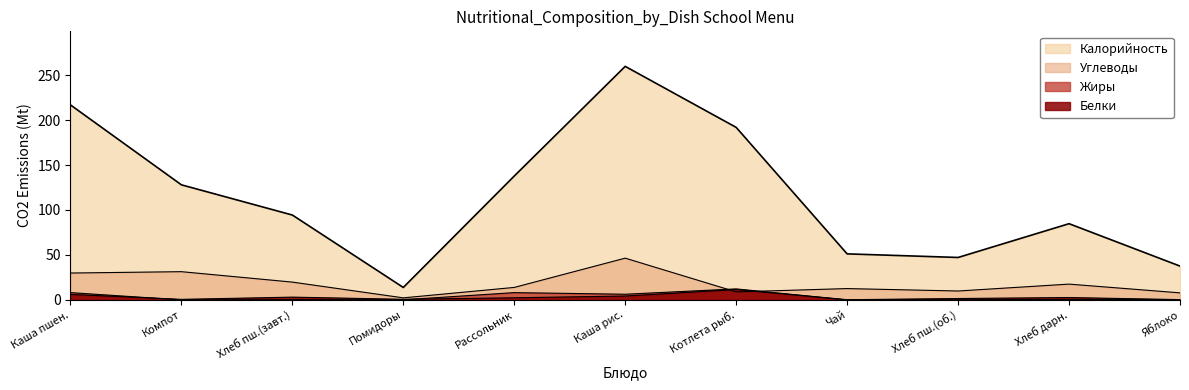

How many lines are shown in the chart?

4